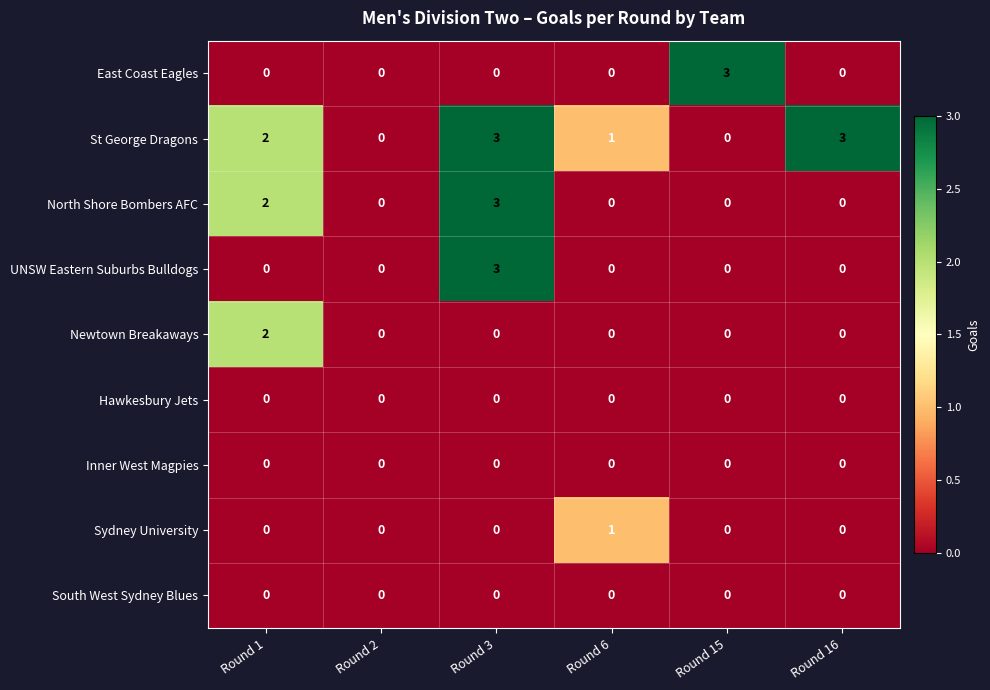

Which series changed the most between Round 1 and Round 3?

UNSW Eastern Suburbs Bulldogs